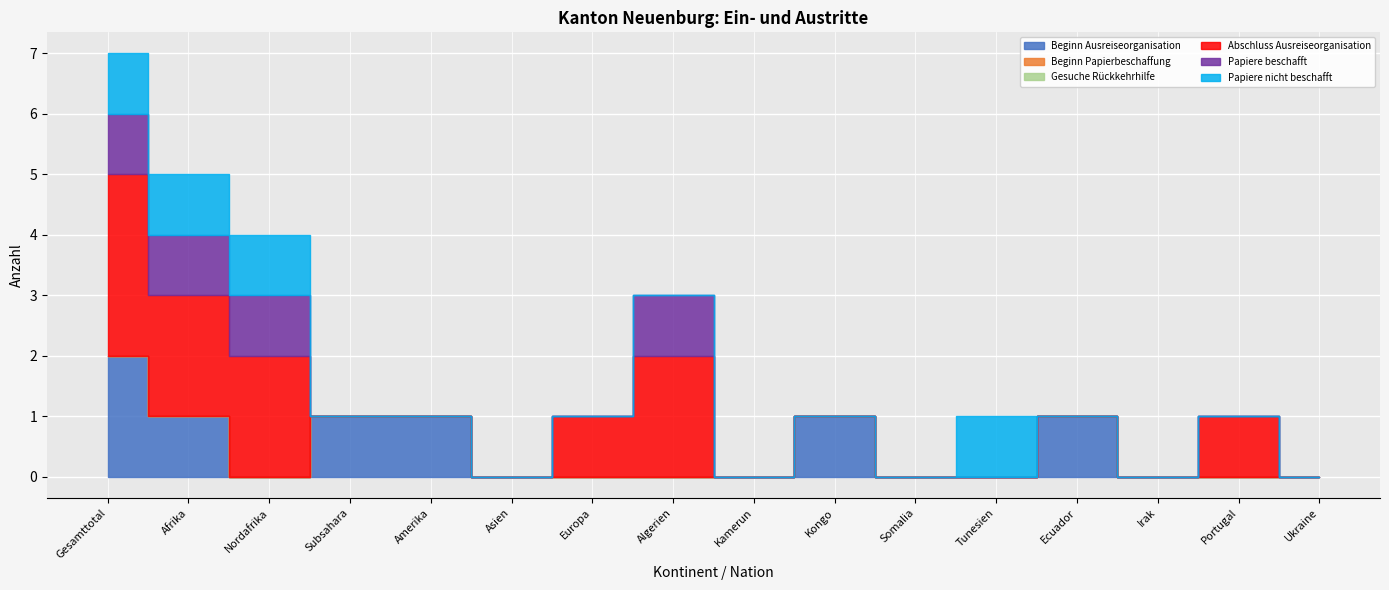

Reading left to right, list all the values displayed in this chart.

Beginn Ausreiseorganisation: 2	1	0	1	1	0	0	0	0	1	0	0	1	0	0	0
Beginn Papierbeschaffung: 0	0	0	0	0	0	0	0	0	0	0	0	0	0	0	0
Gesuche Rückkehrhilfe: 0	0	0	0	0	0	0	0	0	0	0	0	0	0	0	0
Abschluss Ausreiseorganisation: 3	2	2	0	0	0	1	2	0	0	0	0	0	0	1	0
Papiere beschafft: 1	1	1	0	0	0	0	1	0	0	0	0	0	0	0	0
Papiere nicht beschafft: 1	1	1	0	0	0	0	0	0	0	0	1	0	0	0	0